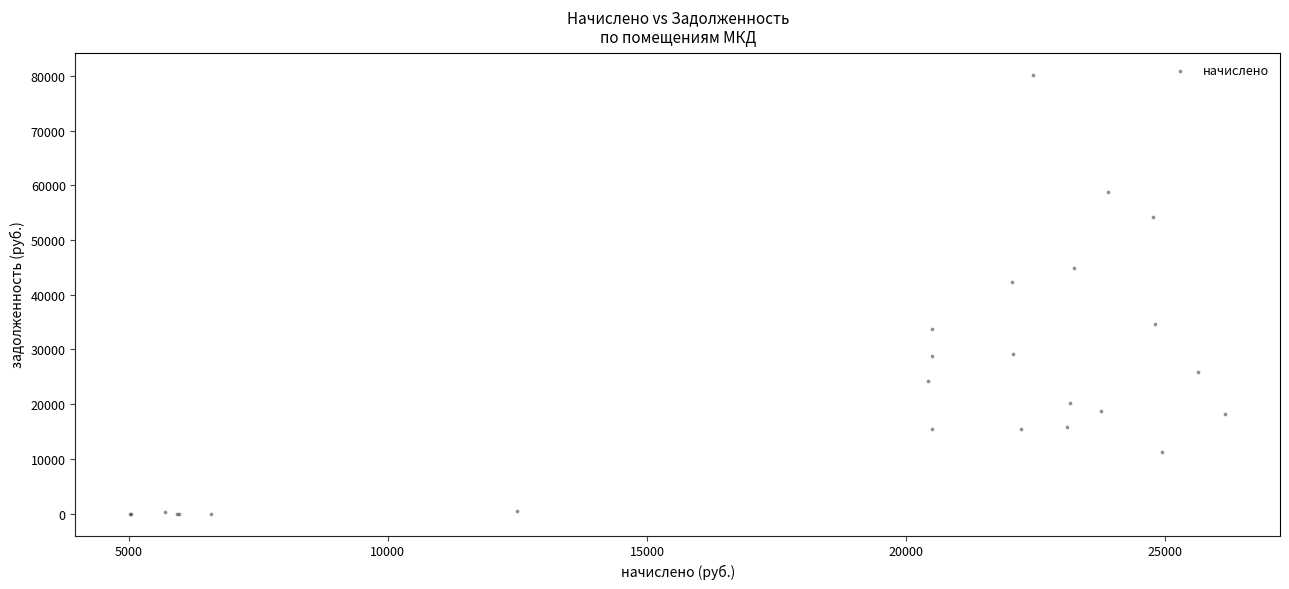

What Y value in the scatter plot is closest to 40109?

42279.1